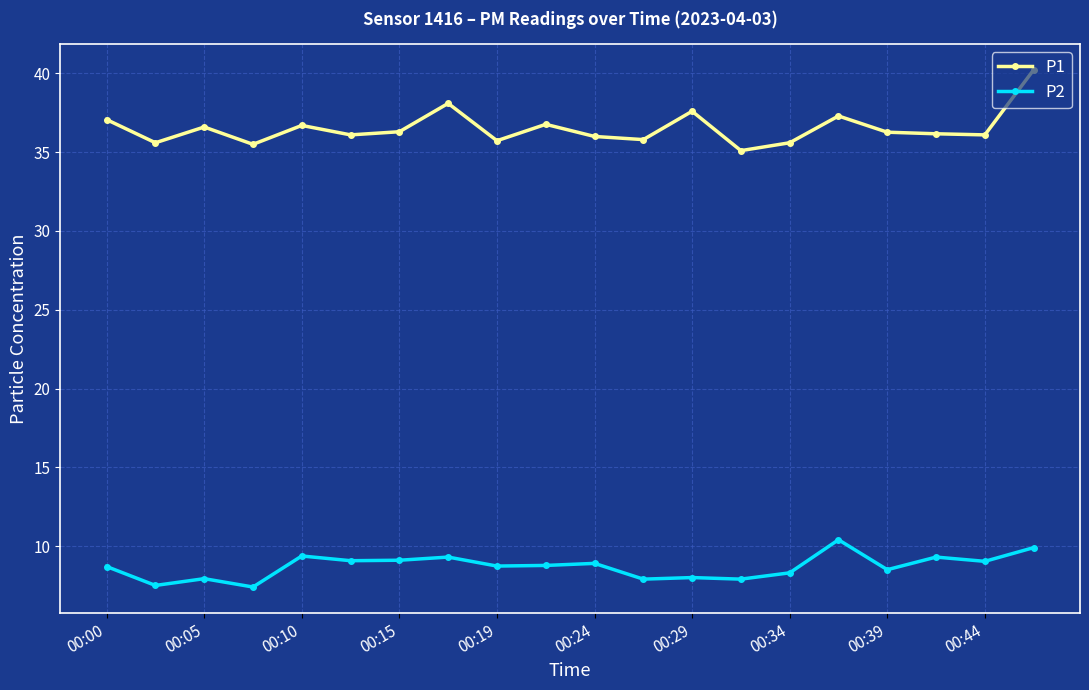

Which series has the largest range (max minus min)?

P1